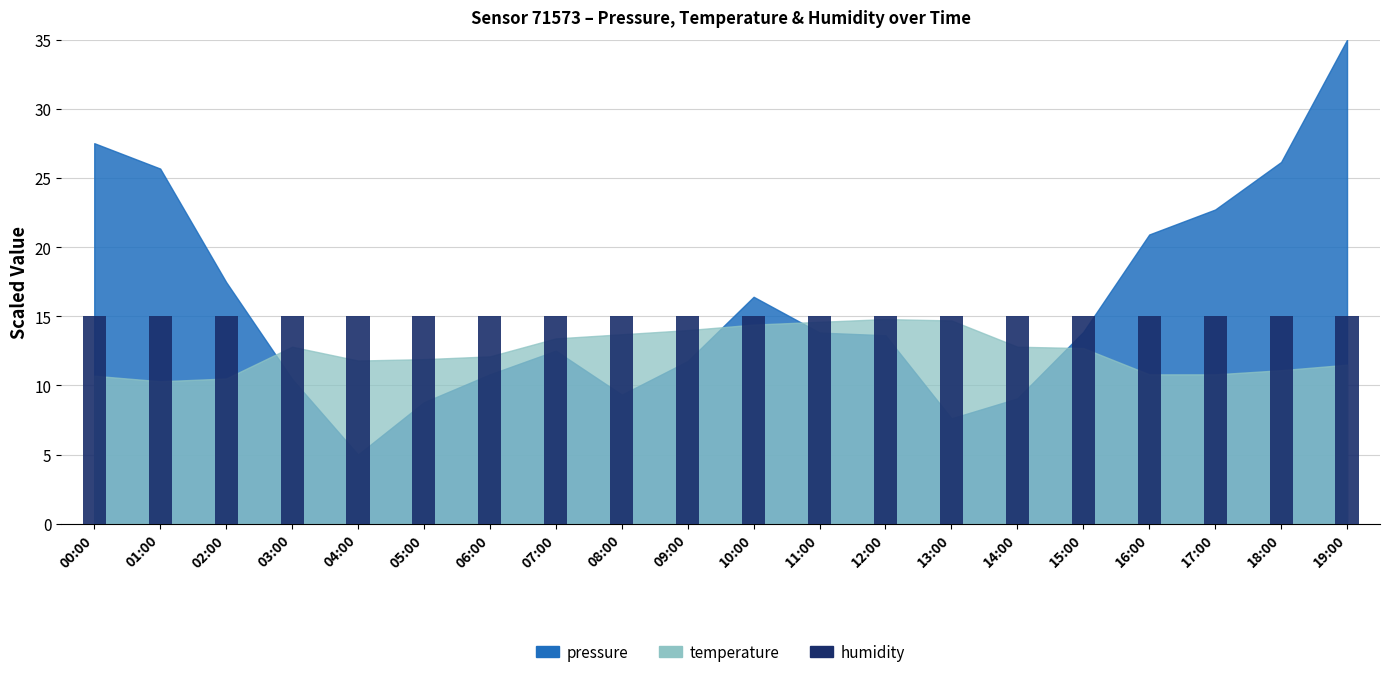

Between 00:00 and 18:00, which series saw the biggest shift?

pressure